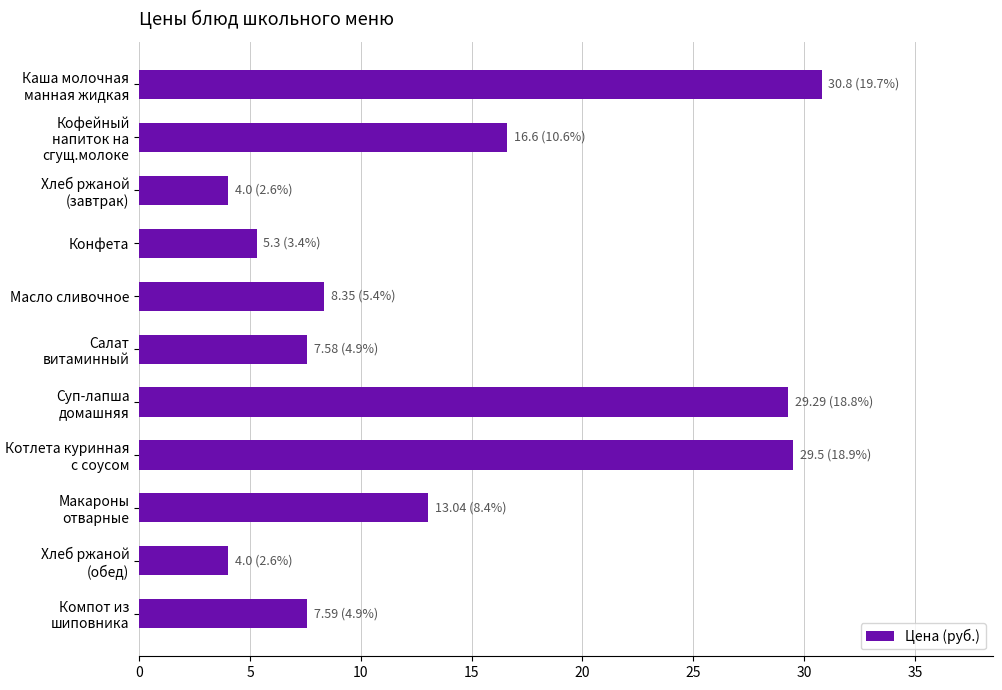

What is the greatest value displayed?

30.8